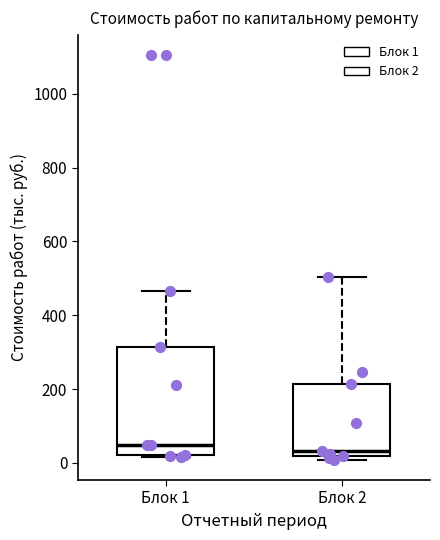

Reading left to right, transcribe this box plot: for each box, give where its median line is, the range the box spans, and where its two whiskers end, as read against the y-axis. The values are not printed on the chart, so give them approximately, as read against the axis.

Блок 1: median 40, box 20 to 320, whiskers 20 (just below the box's lower edge) to 460
Блок 2: median 40, box 20 to 220, whiskers 0 to 500